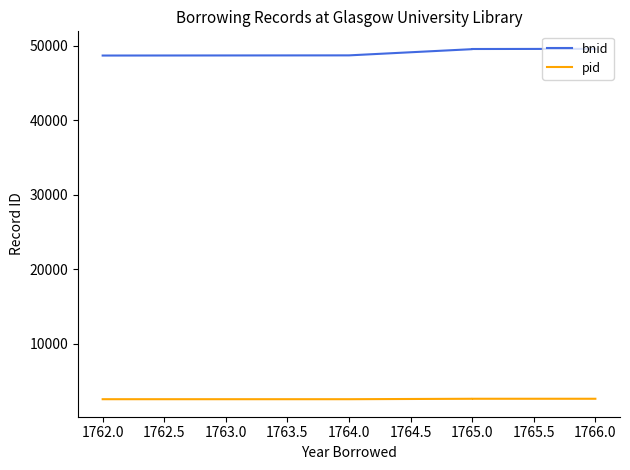

How many lines are shown in the chart?

2